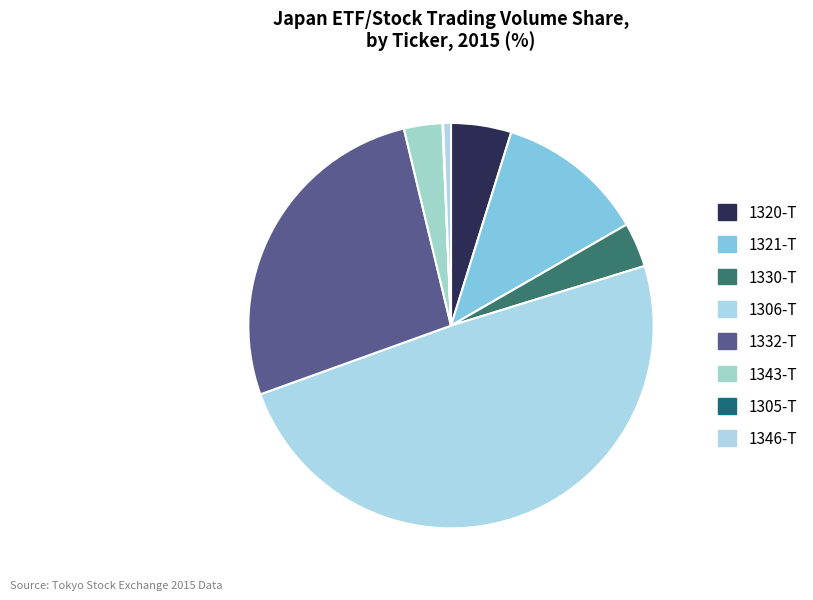

What is the ratio of the value at 1330-T to the value at 1346-T?

5.7